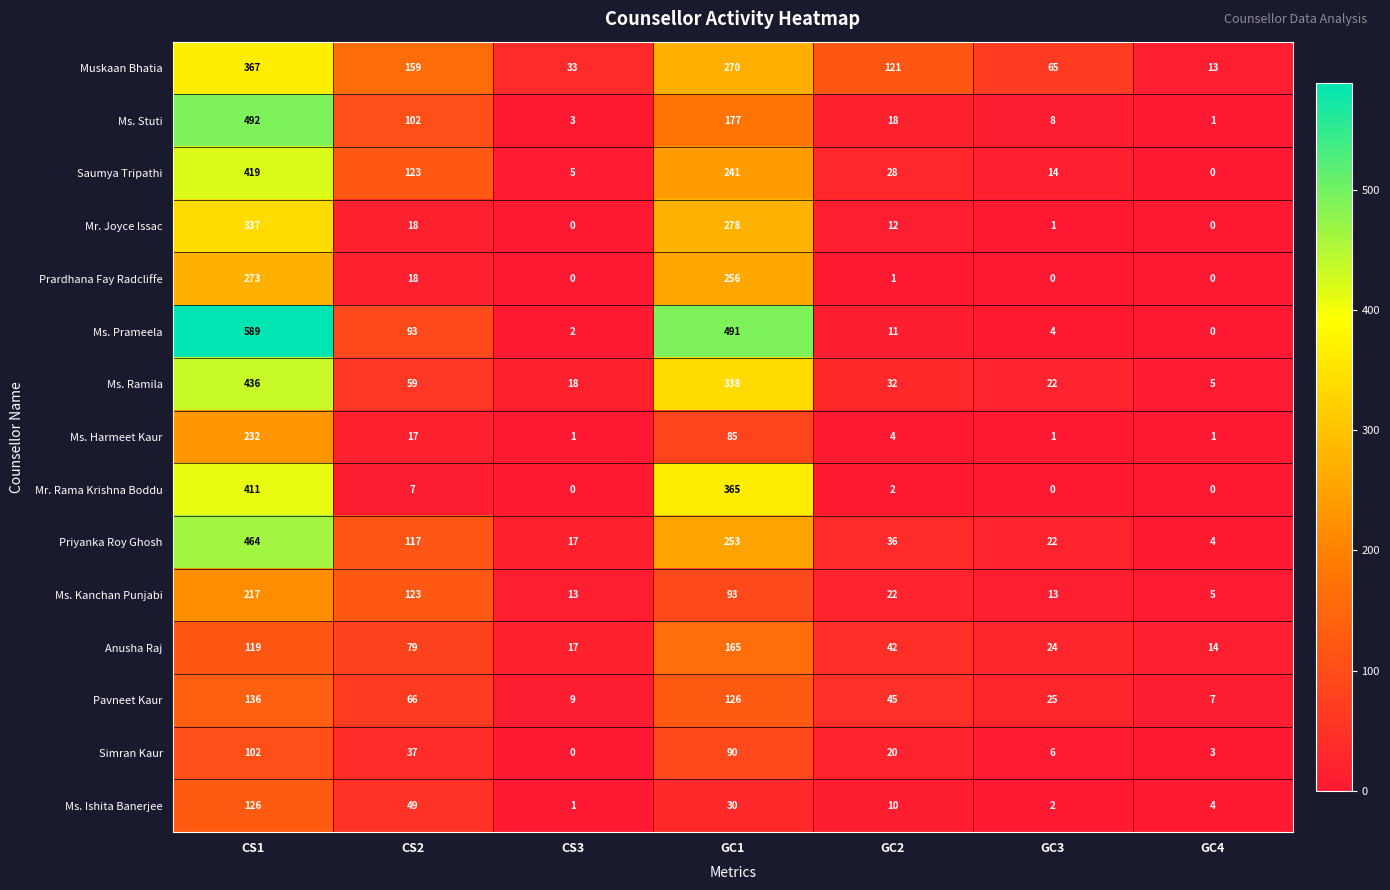

Which series has the widest spread of values?

Ms. Prameela